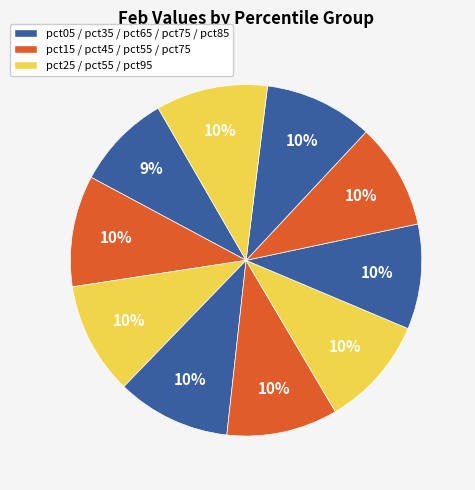

How many slices are in this pie chart?

10